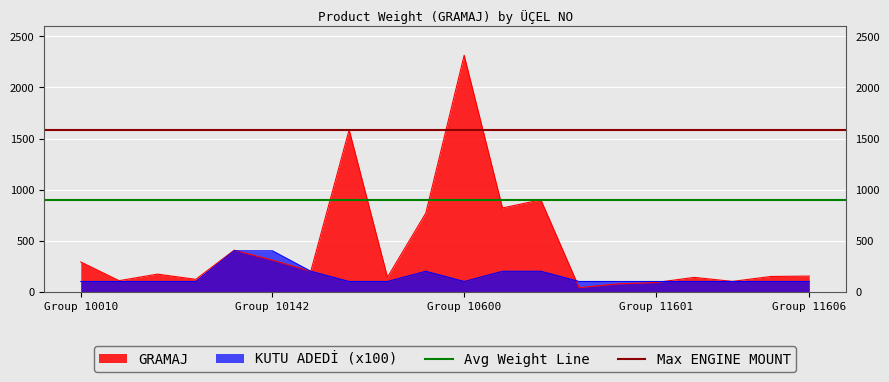

Does the chart display data point markers on the line(s)?

No